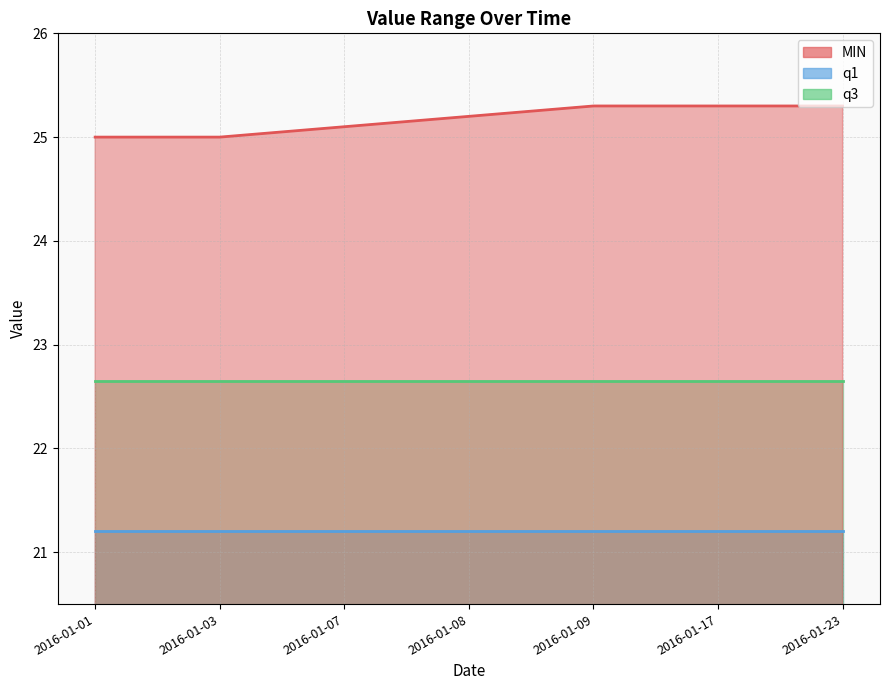

True or false: q3 and MIN cross at least once.

False